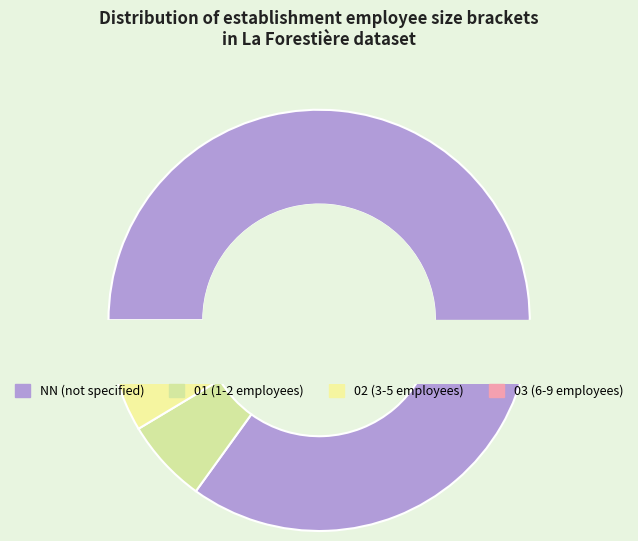

How many segments does this pie chart have?

4